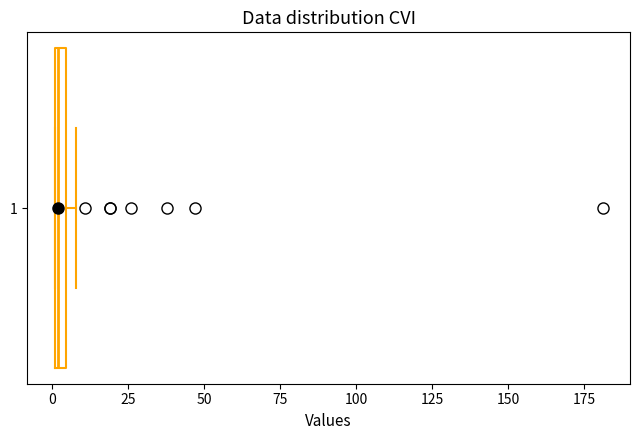

Where is the left edge of the box at y = 1 on the x-axis? The values are not printed on the chart, so give them approximately, as read against the axis.

0